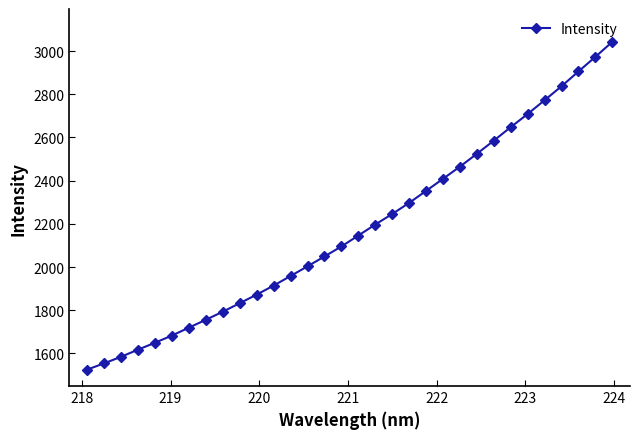

True or false: the data has more than 2 interior local peaks.

False